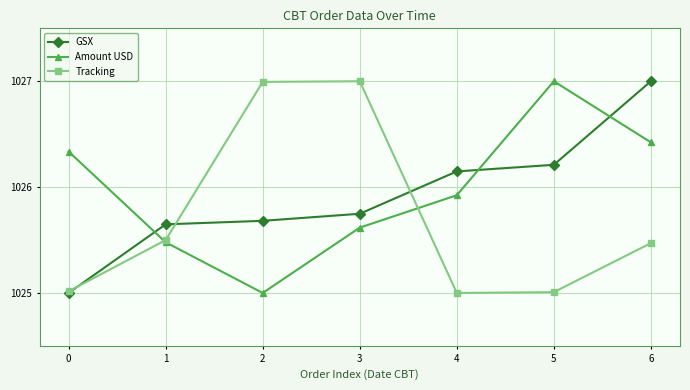

What is the approximate value of Tracking at 6?

1025.5